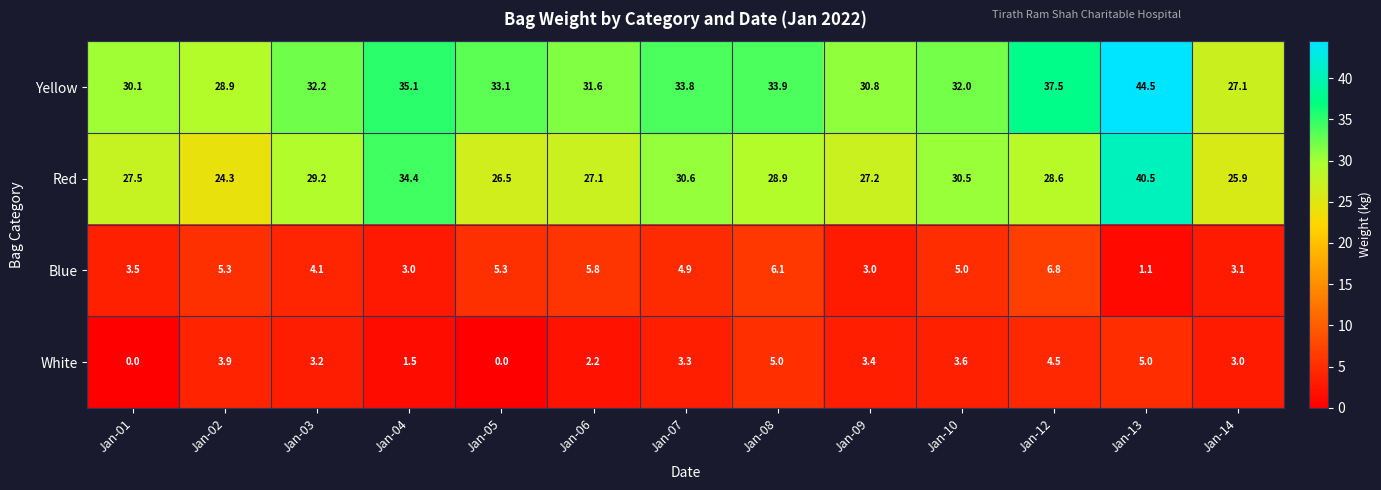

What is the approximate value of Red at Jan-05?

26.5